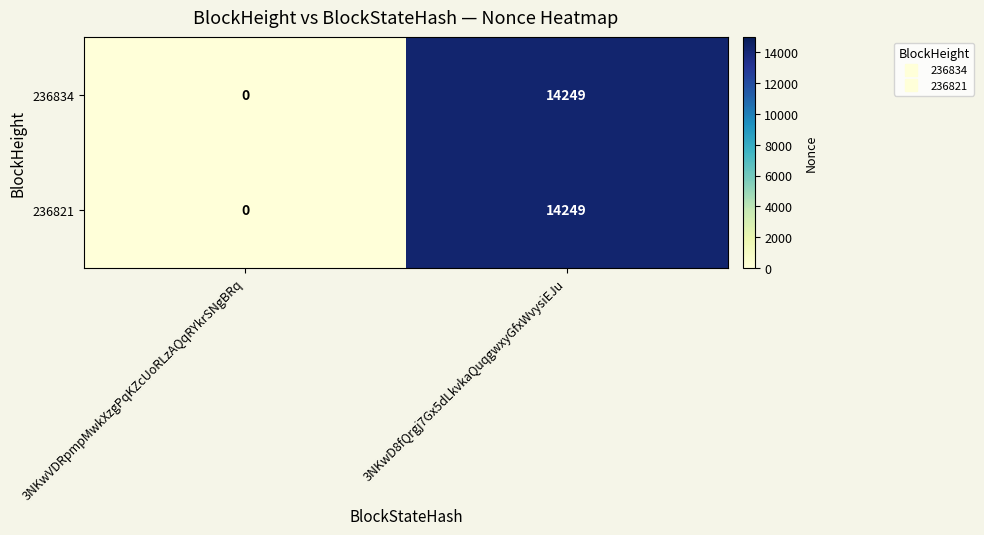

The 236821 series shows -4332 at 3NKwVDRpmpMwkXzgPqKZcUoRLzAQqRYkrSNgBRq. True or false?

False